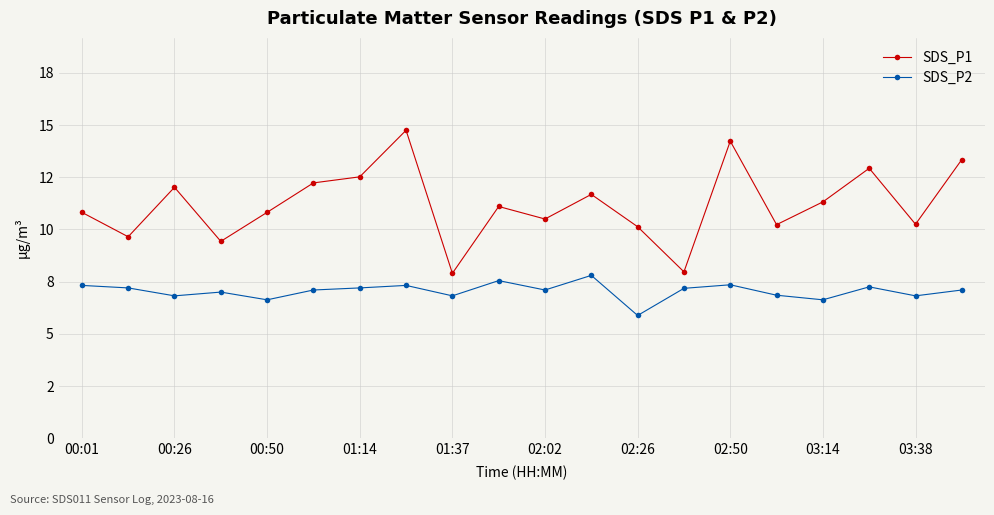

At how many categories does at least one series exceed 11?

10